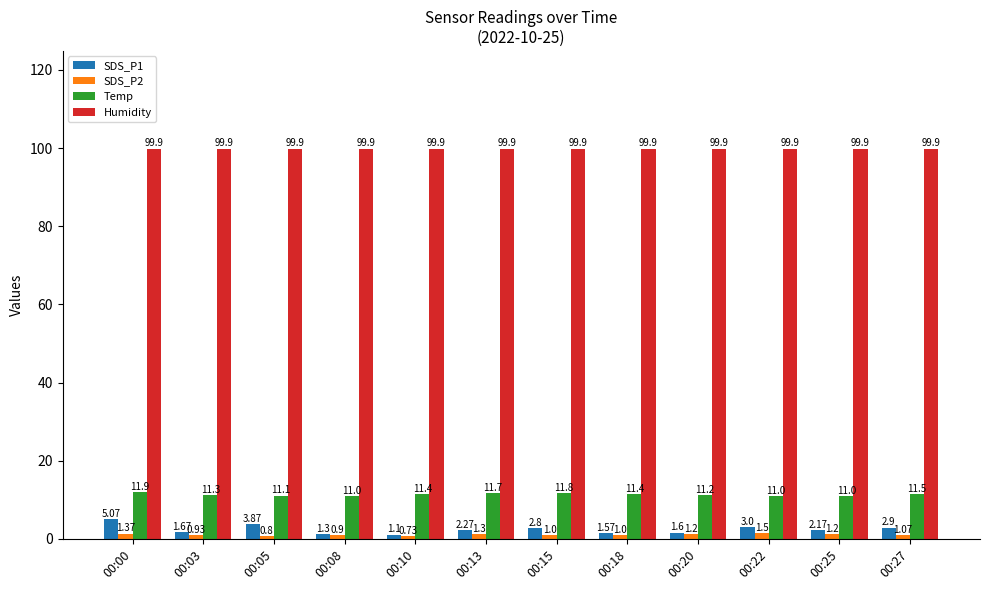

What is the average value of the Humidity series?

99.9